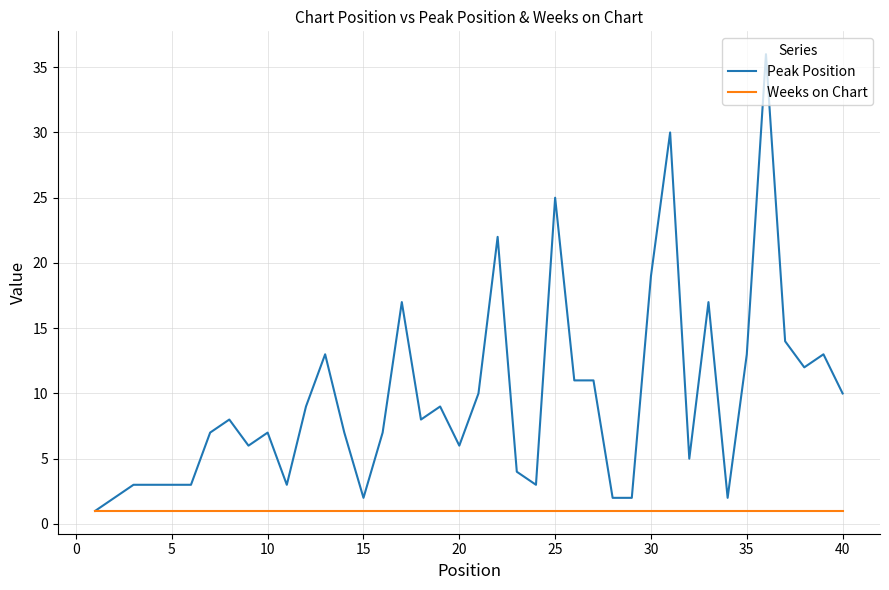

List the series in order of their overall mean, lowest first.

Weeks on Chart, Peak Position